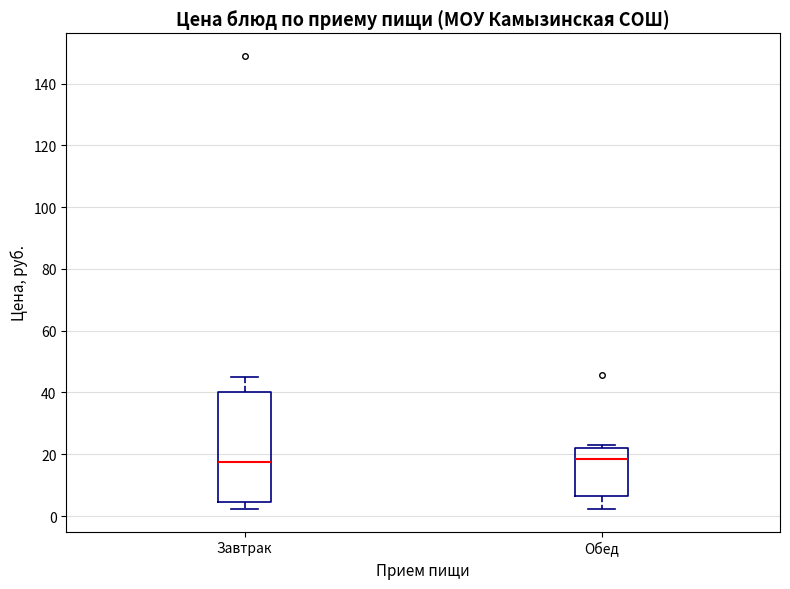

Where is the upper edge of the box for Обед on the y-axis? The values are not printed on the chart, so give them approximately, as read against the axis.

22